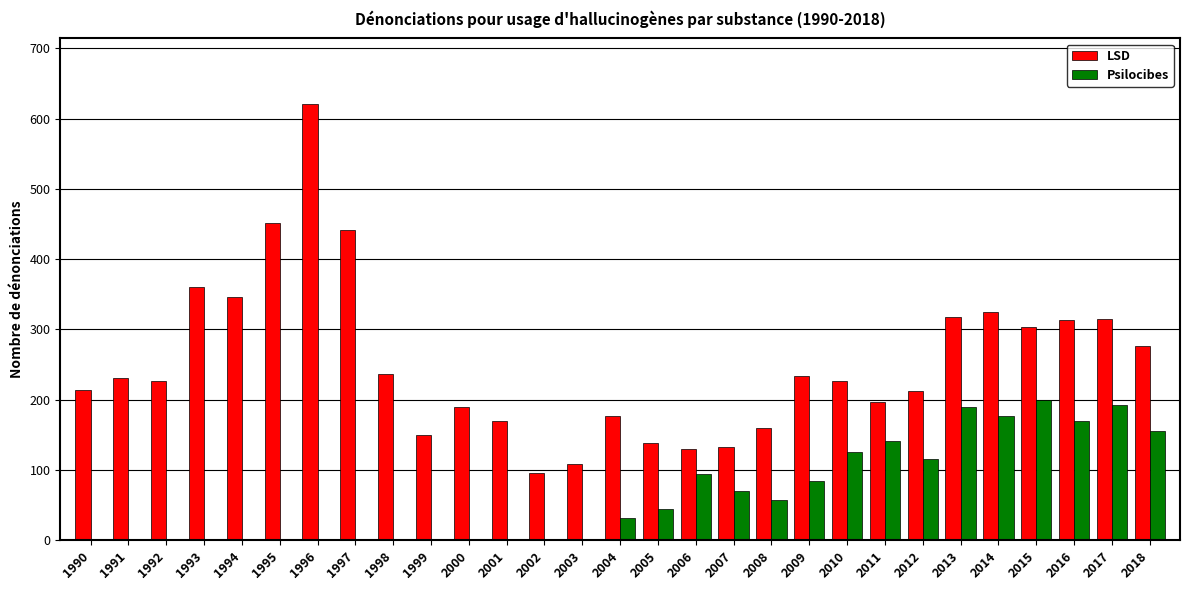

The LSD series shows 176 at 2004. True or false?

True